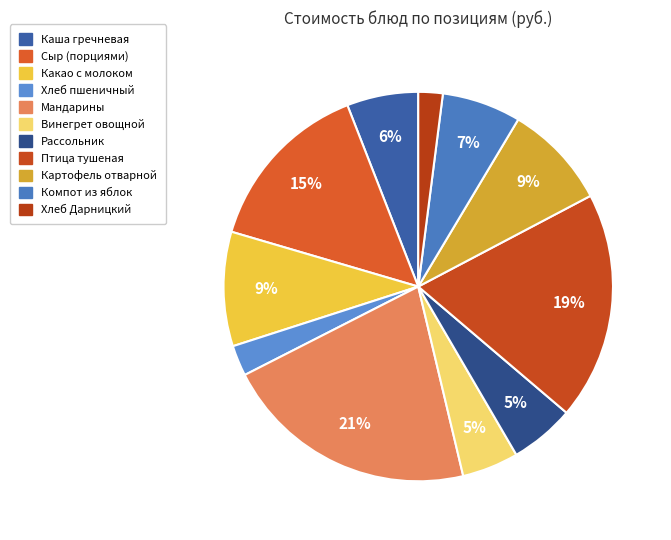

What percentage is the Мандарины slice, to the nearest percent?

21%